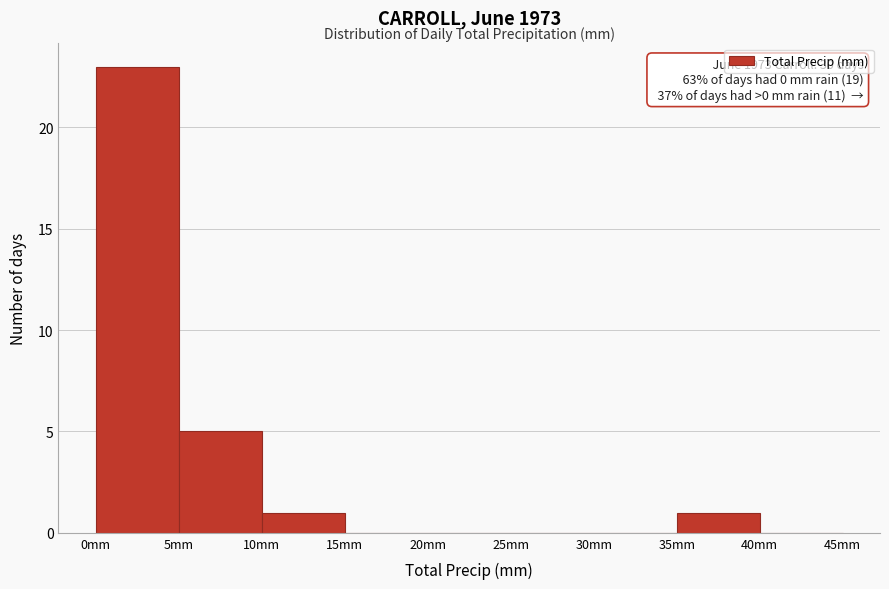

Over which range of the x-axis is the bar tallest?

0 to 5